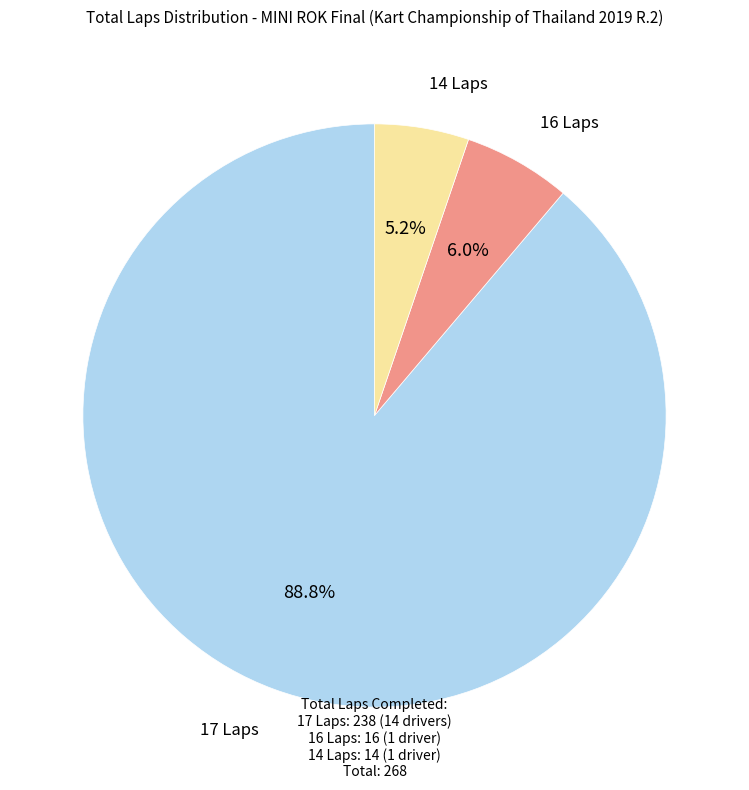

Is there any slice that represents more than half of the pie?

Yes